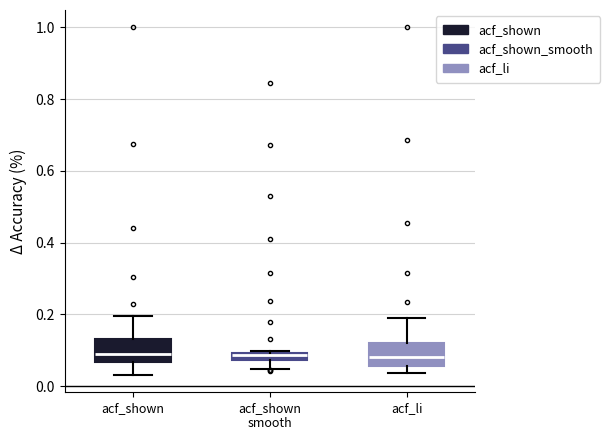

Where does the lower whisker of the box for acf_shown smooth end on the y-axis? The values are not printed on the chart, so give them approximately, as read against the axis.

0.04